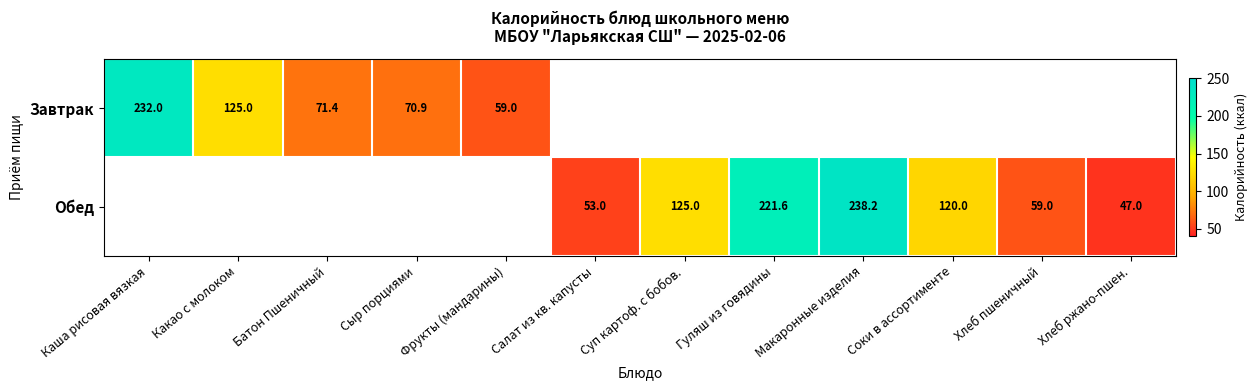

True or false: Завтрак has a value of 71.4 at Батон Пшеничный.

True